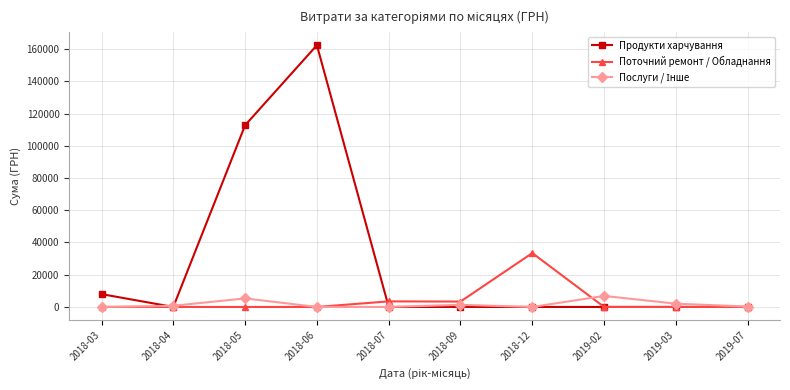

At which category is the sum across all series the highest?

2018-06